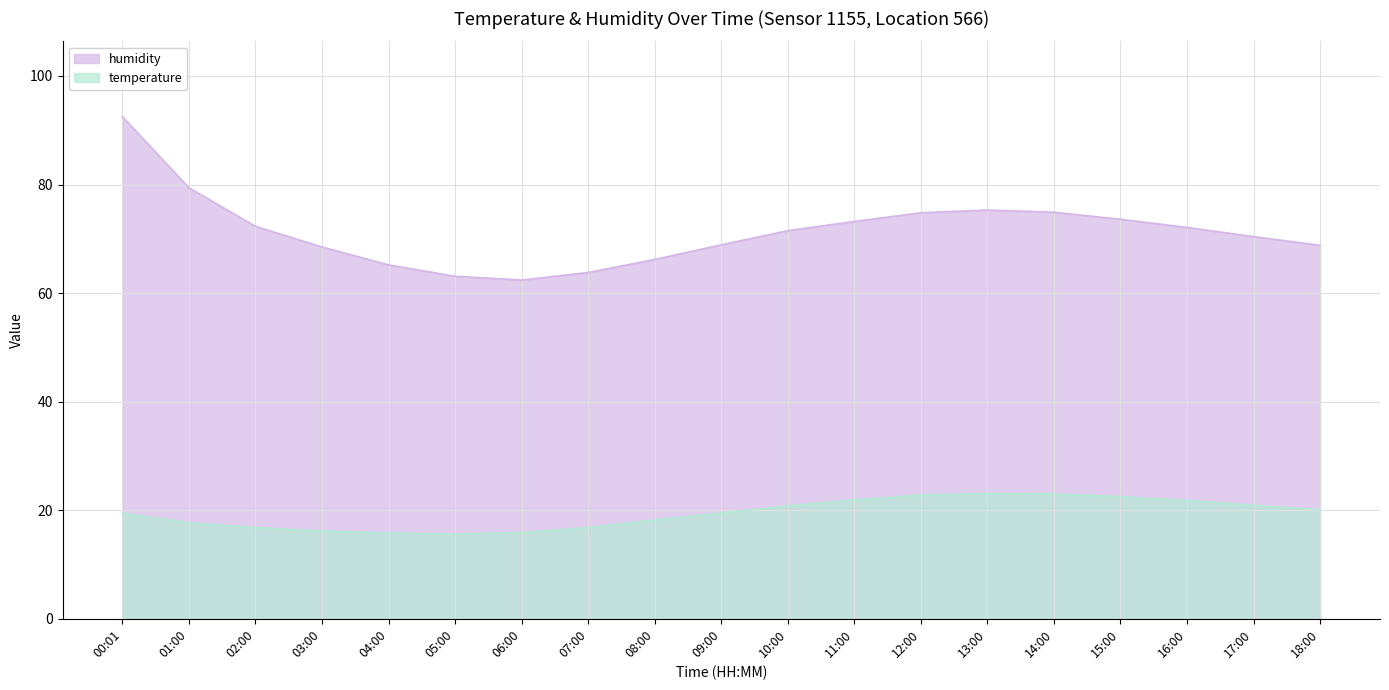

At which label is humidity closest to 77?

13:00